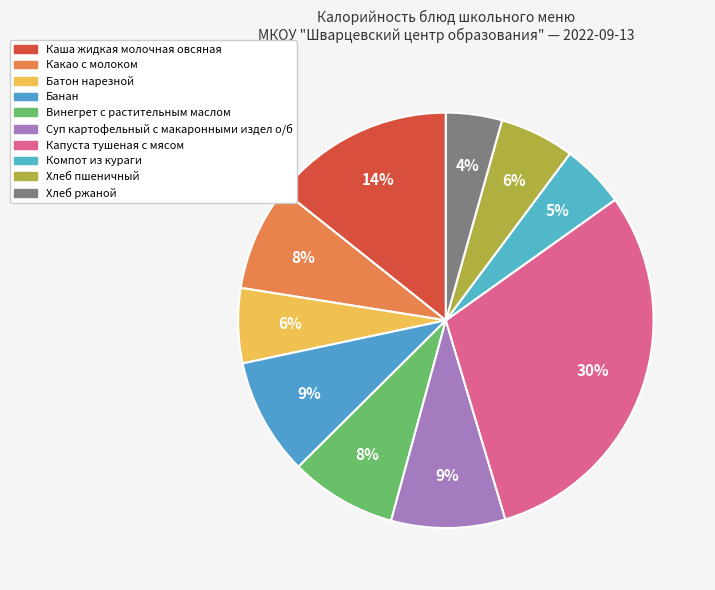

How many slices are in this pie chart?

10